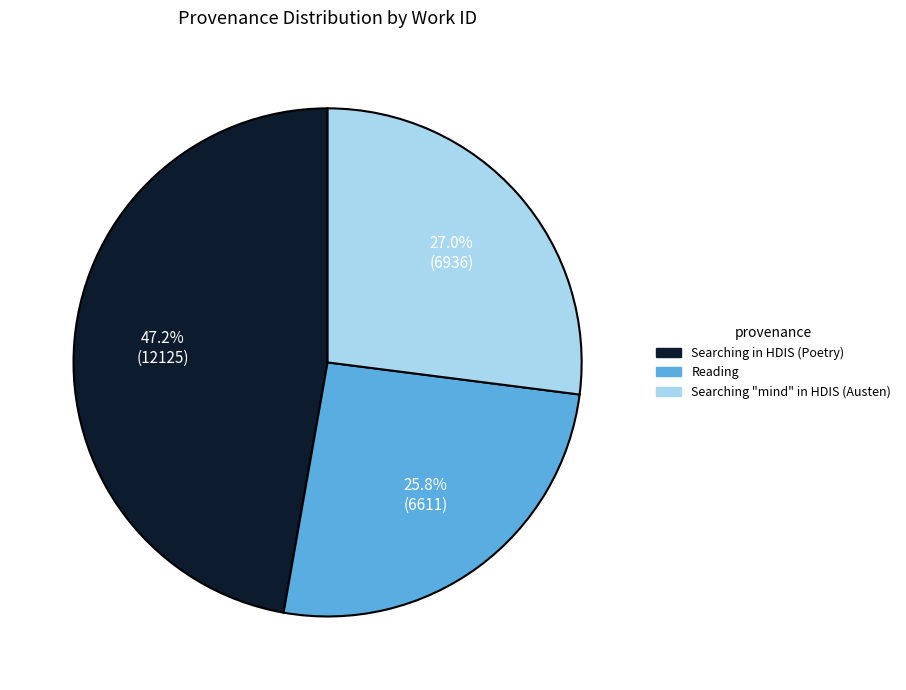

What is the total percentage of Searching in HDIS (Poetry) and Reading?

73.0%